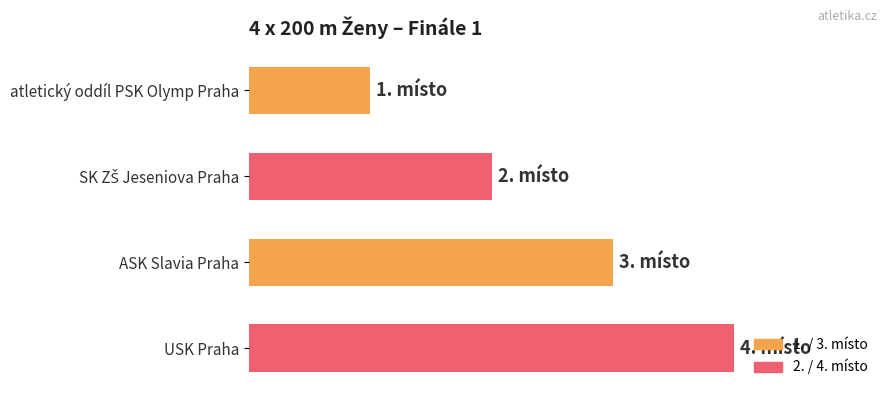

Does the chart contain any negative values?

No